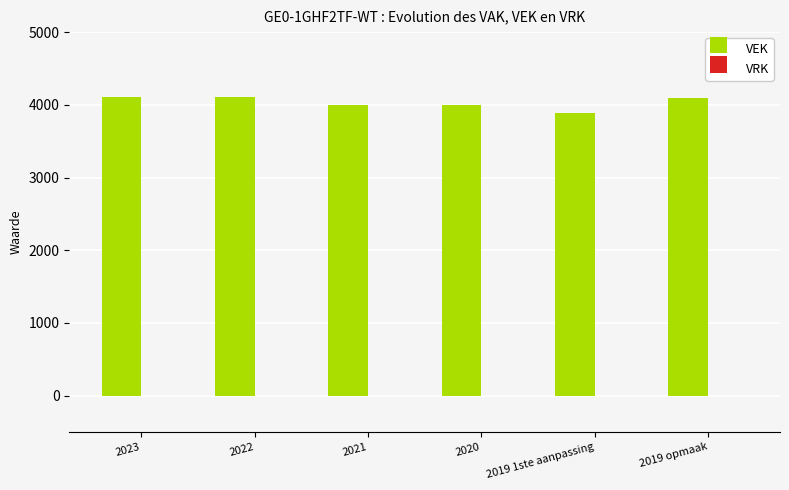

What is the difference between the values at 2021 and 2019 1ste aanpassing?

116